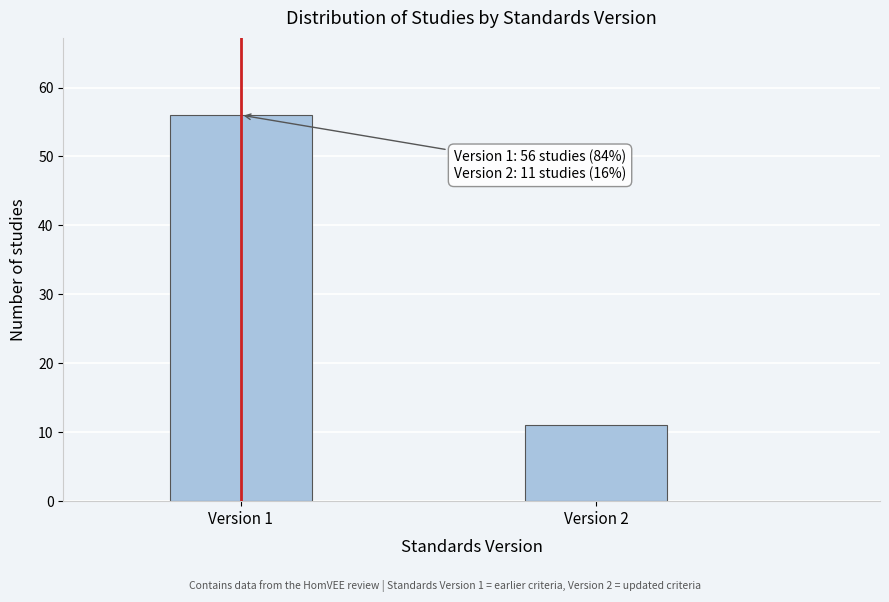

Reading left to right, what are all the values shown in this chart?

56	11